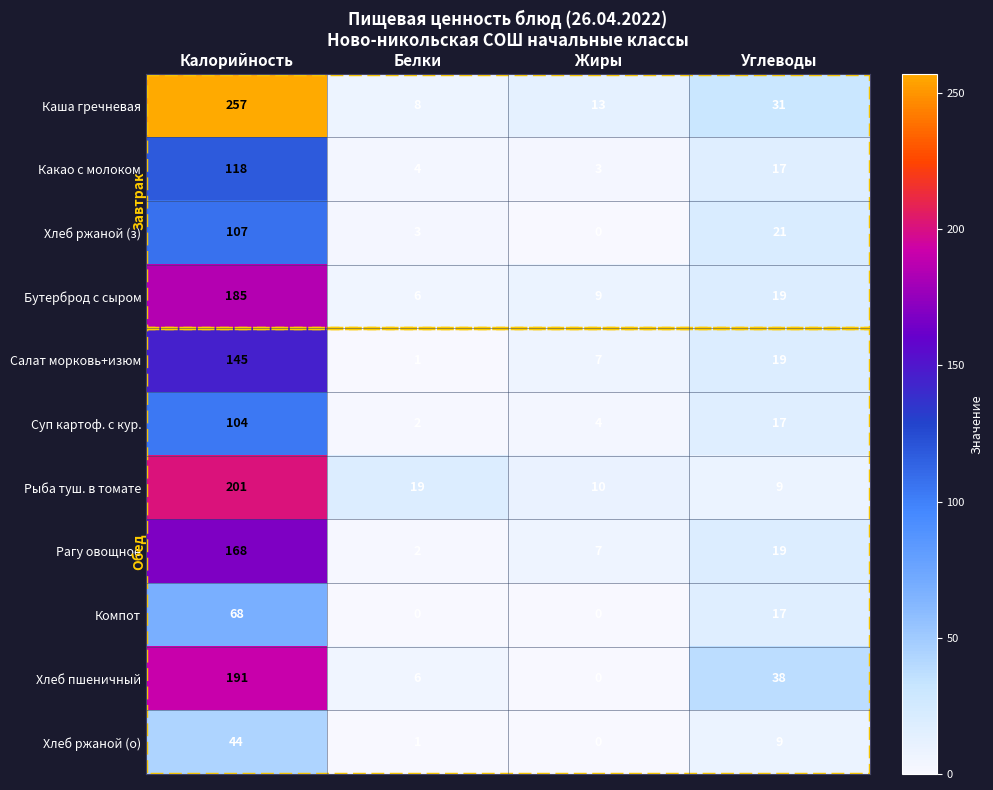

Count the number of data series in this chart.

11